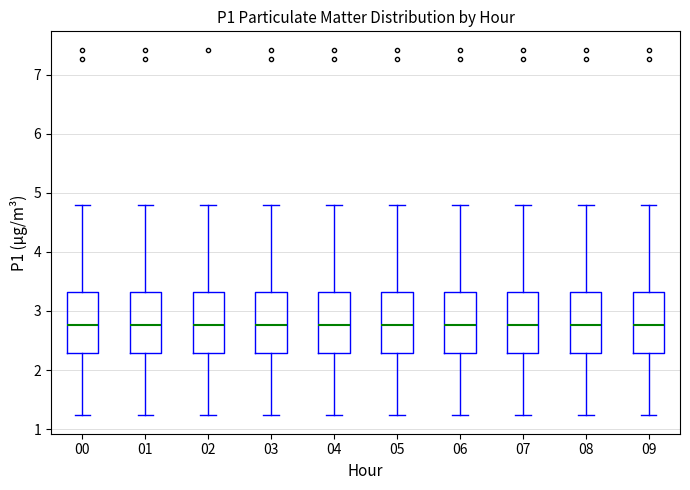

Reading left to right, transcribe this box plot: for each box, give where its median line is, the range the box spans, and where its two whiskers end, as read against the y-axis. The values are not printed on the chart, so give them approximately, as read against the axis.

00: median 2.8, box 2.3 to 3.3, whiskers 1.2 to 4.8
01: median 2.8, box 2.3 to 3.3, whiskers 1.2 to 4.8
02: median 2.8, box 2.3 to 3.3, whiskers 1.2 to 4.8
03: median 2.8, box 2.3 to 3.3, whiskers 1.2 to 4.8
04: median 2.8, box 2.3 to 3.3, whiskers 1.2 to 4.8
05: median 2.8, box 2.3 to 3.3, whiskers 1.2 to 4.8
06: median 2.8, box 2.3 to 3.3, whiskers 1.2 to 4.8
07: median 2.8, box 2.3 to 3.3, whiskers 1.2 to 4.8
08: median 2.8, box 2.3 to 3.3, whiskers 1.2 to 4.8
09: median 2.8, box 2.3 to 3.3, whiskers 1.2 to 4.8